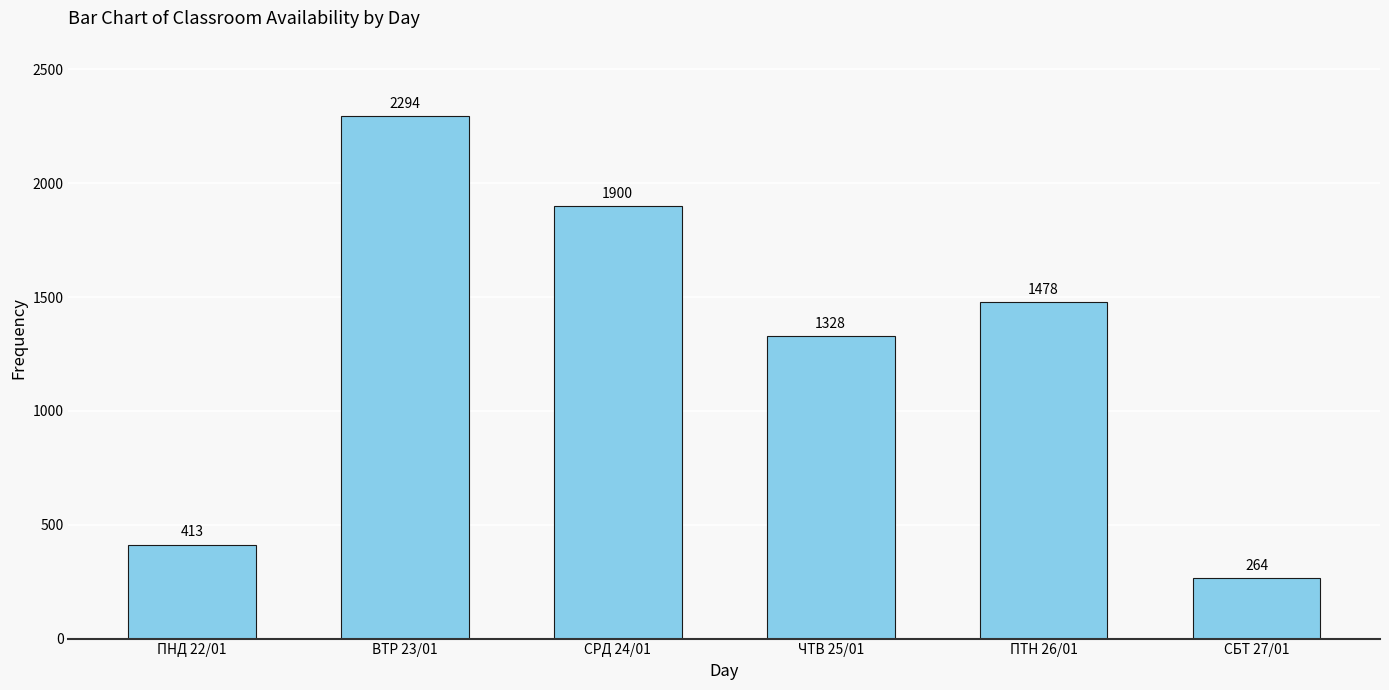

How many bars are there in total?

6